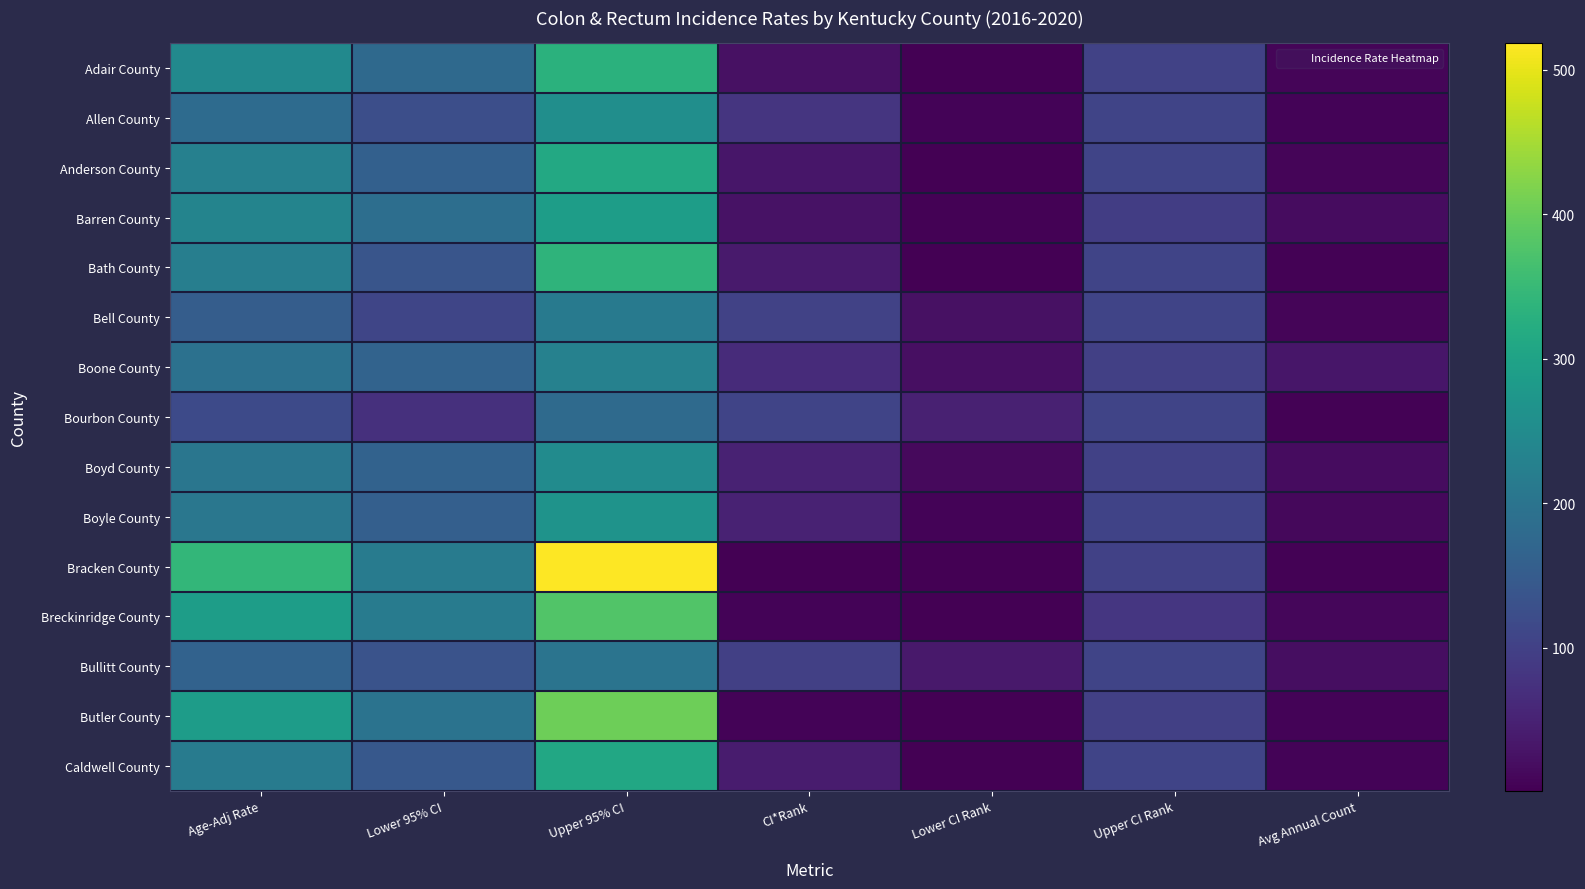

Between Age-Adj Rate and Upper CI Rank, which is larger?

Age-Adj Rate